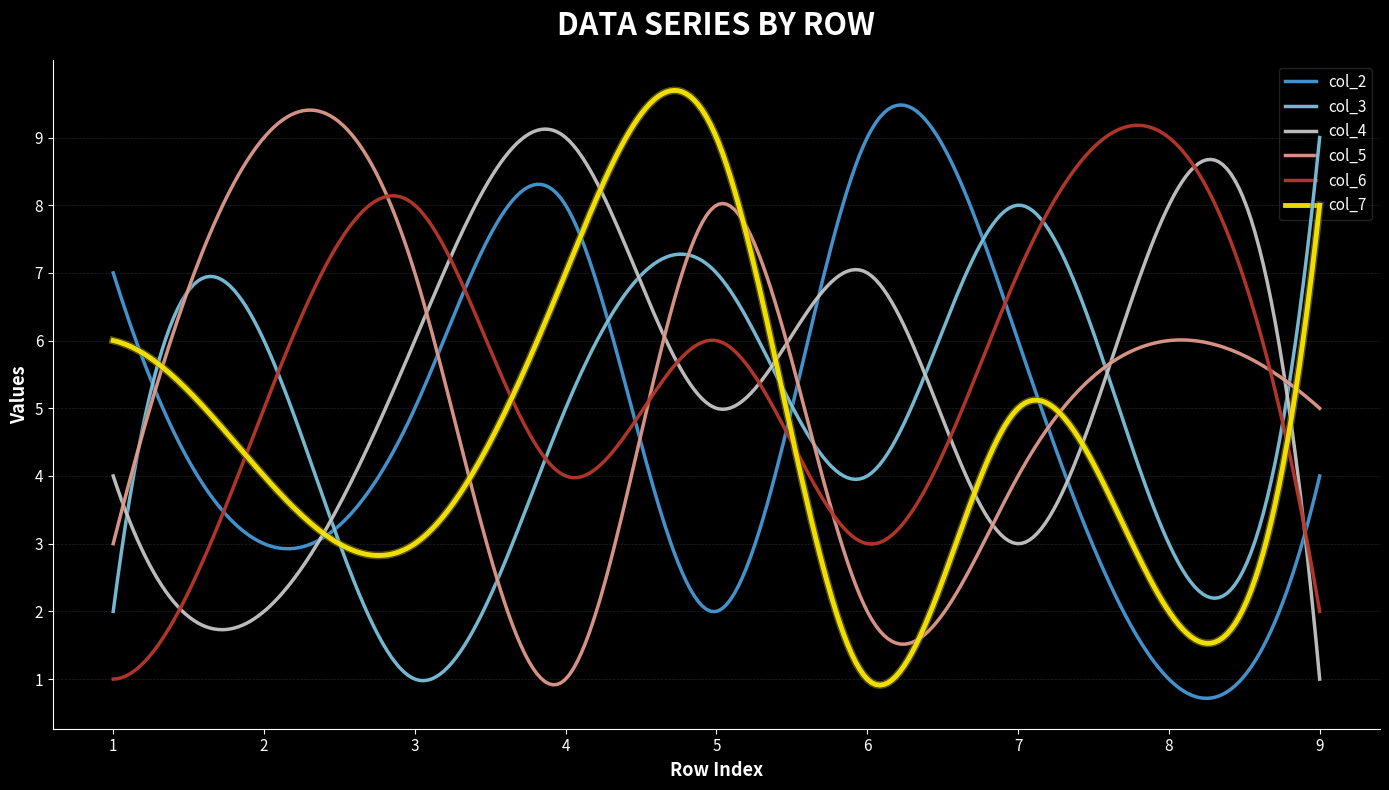

What is the maximum value for col_2?

9.5